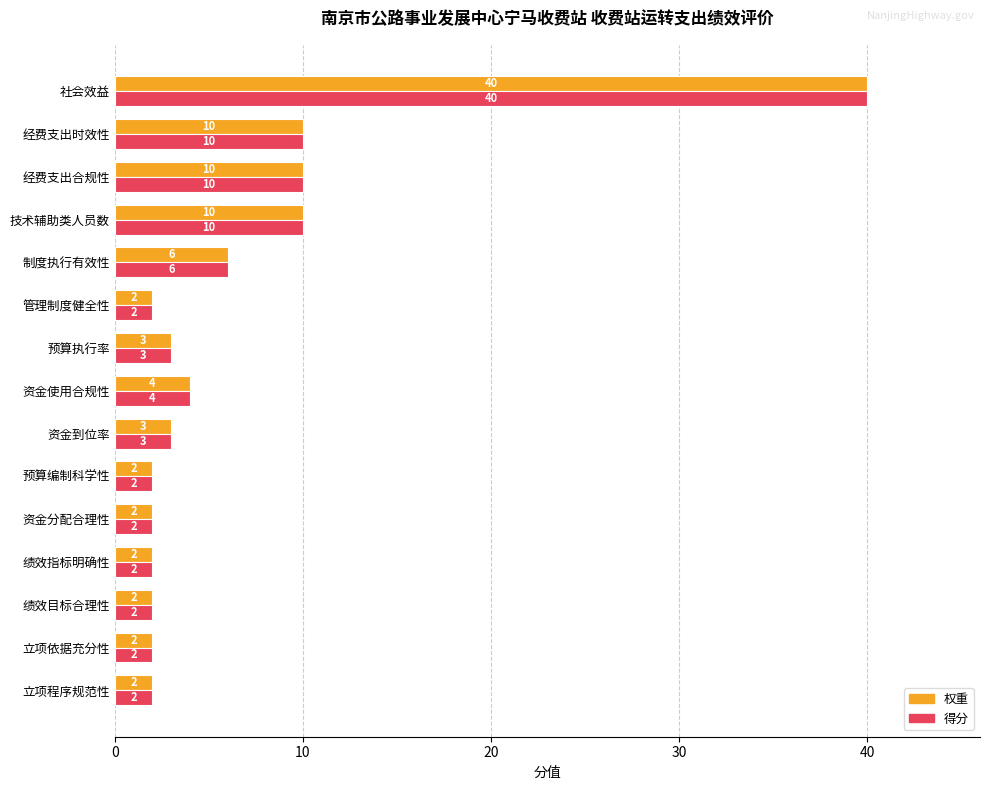

What are all the series names shown in the legend?

权重, 得分